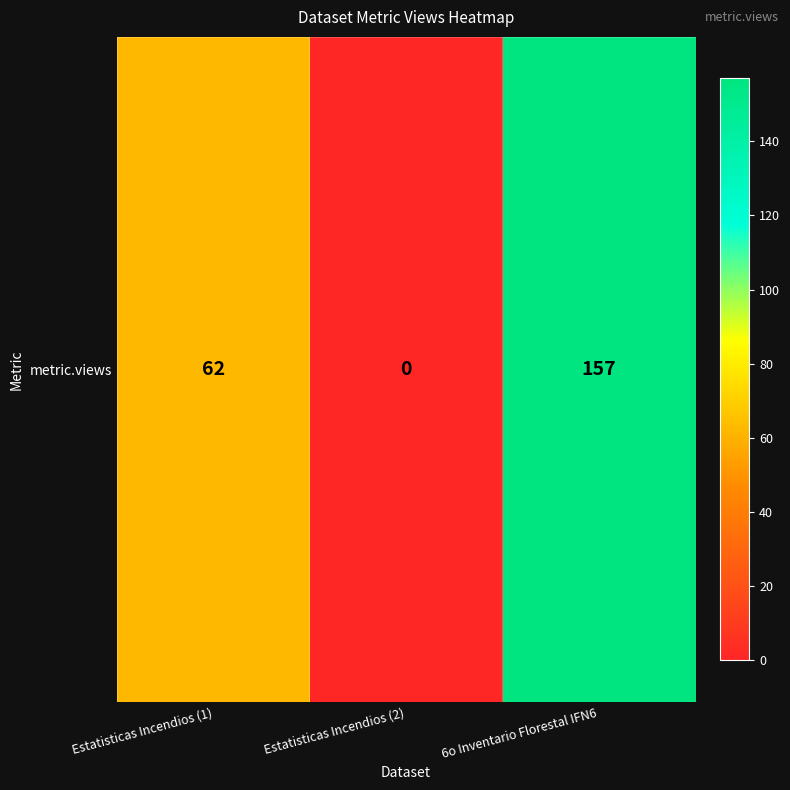

Where does the data first go above 62?

6o Inventario Florestal IFN6